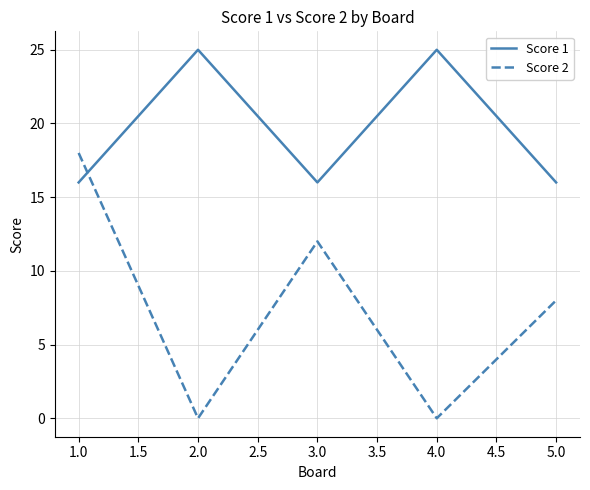

What is the total value across all series at 3.0?

28